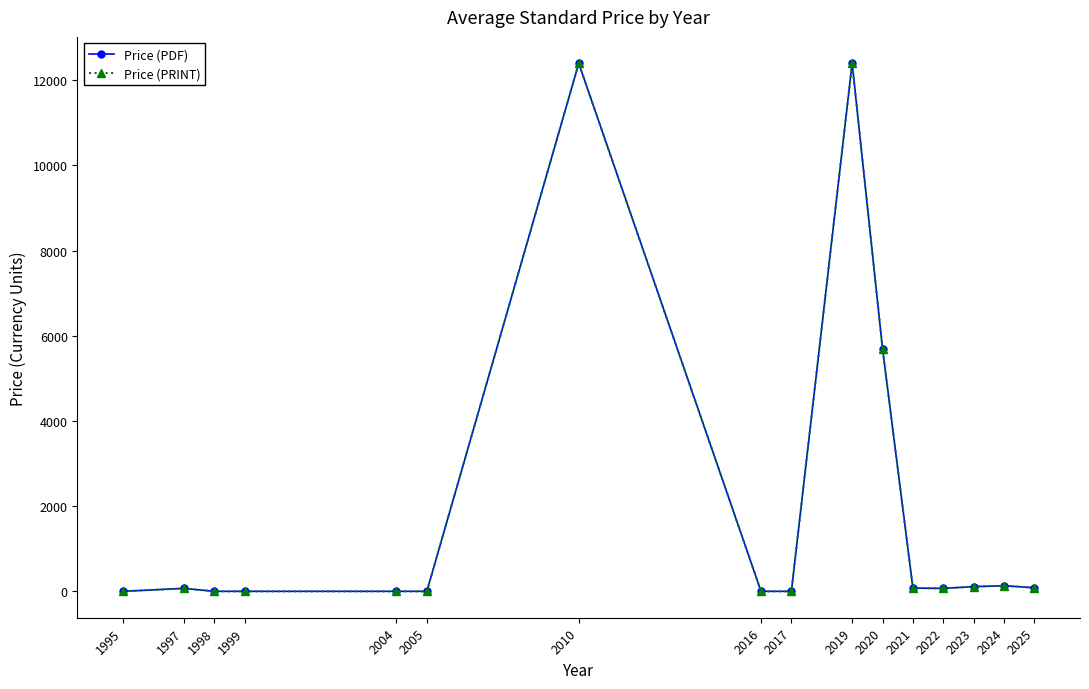

Where does the Price (PDF) series first go above 69?

2010